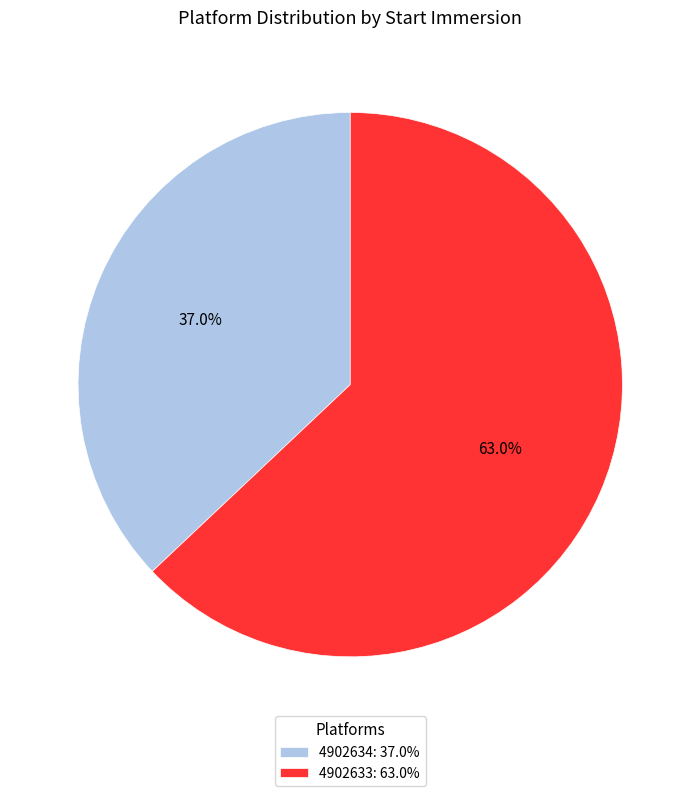

Which has a higher value, 4902634 or 4902633?

4902633